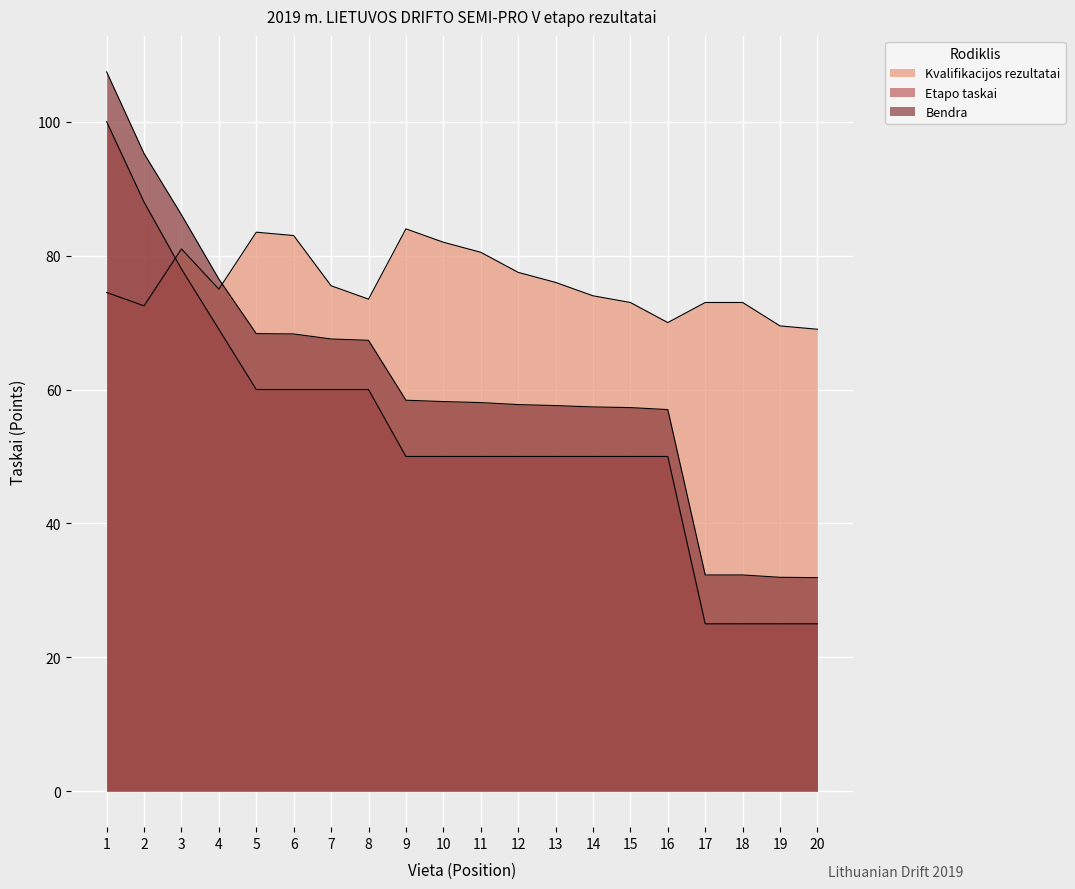

How many Etapo taskai values are between 50 and 60?

12